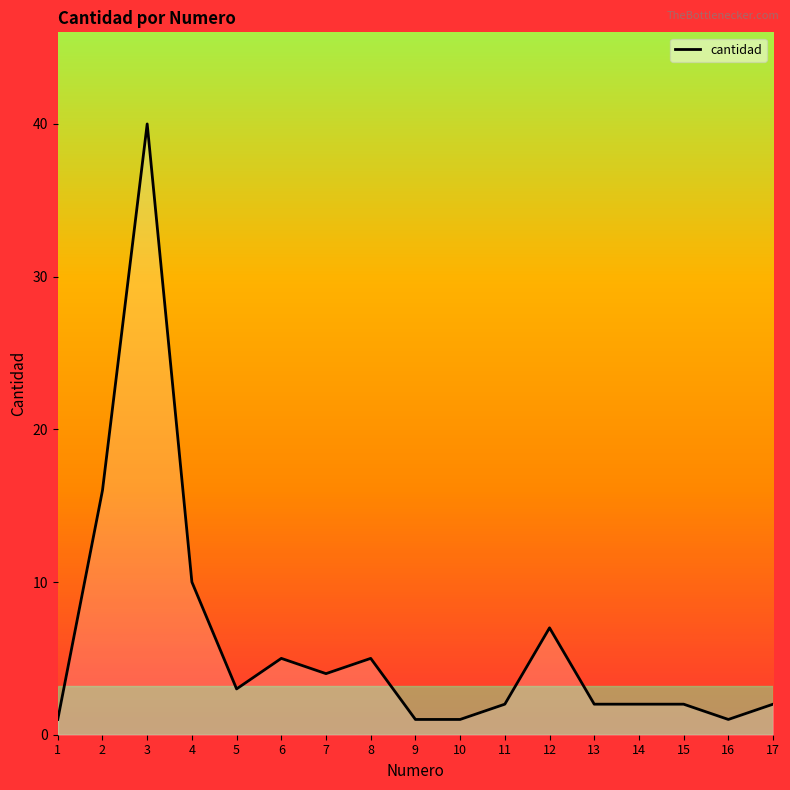

What is the maximum value shown in the chart?

40